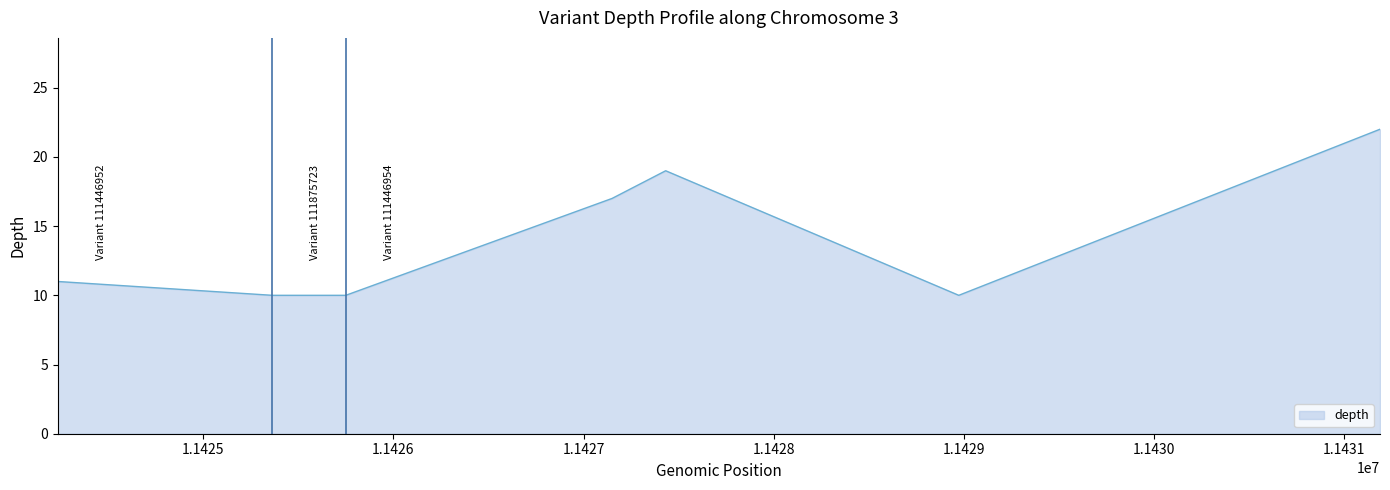

What is the smallest value displayed?

10